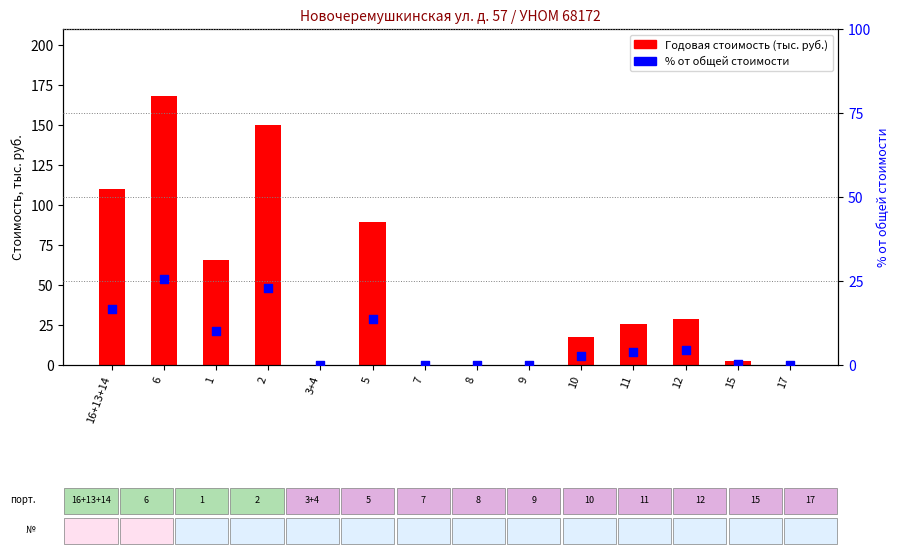

Which series contains the highest Y value?

Годовая стоимость (тыс. руб.)